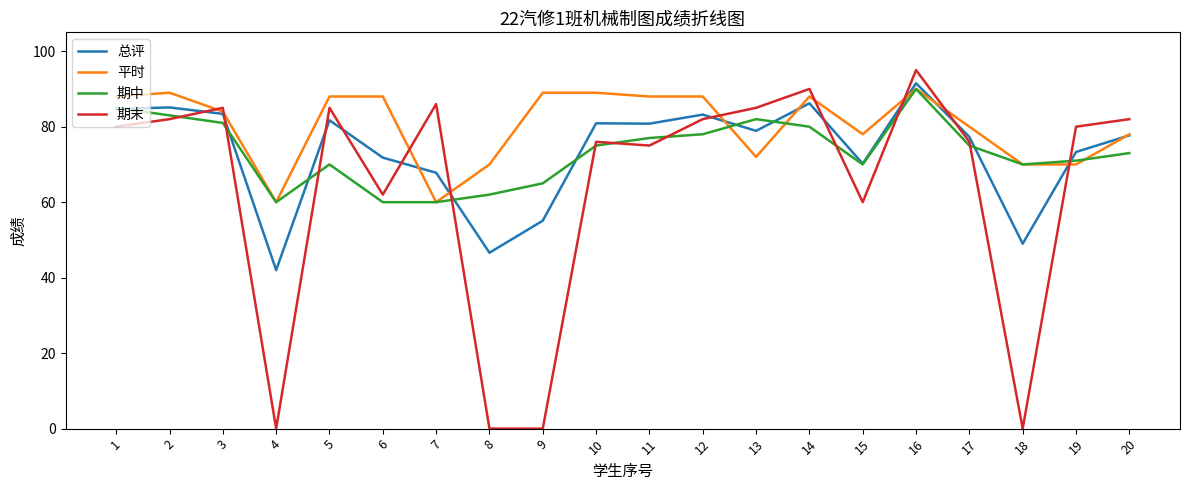

What is the approximate value of 期中 at 12?

78.0